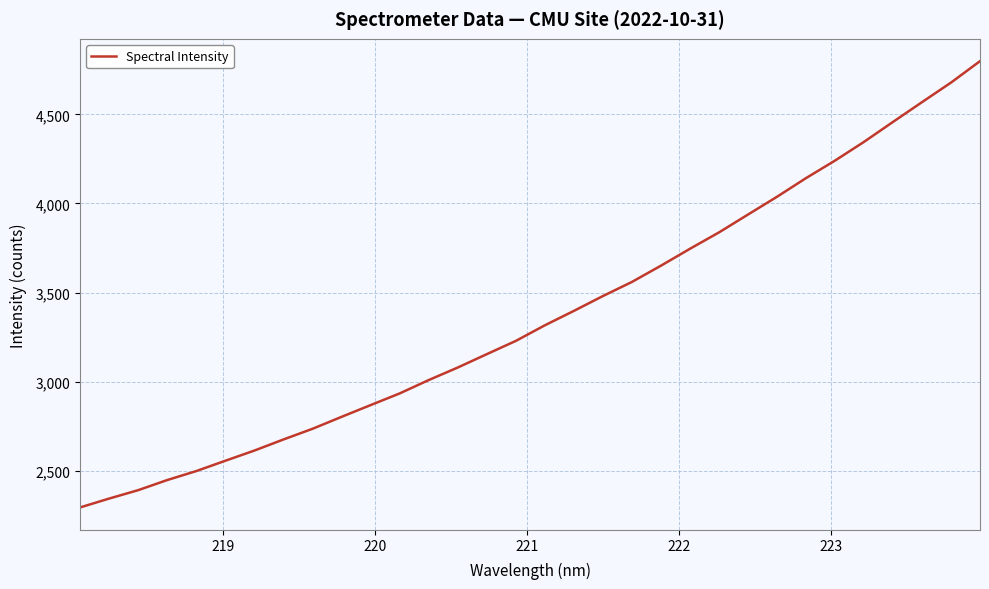

What is the sum of all values?

107854.0